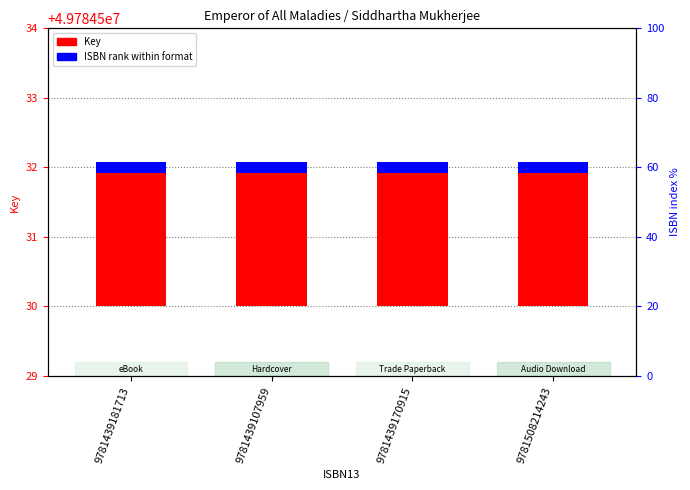

What is the value of the ISBN rank within format bar at the 2nd from the left?

0.1